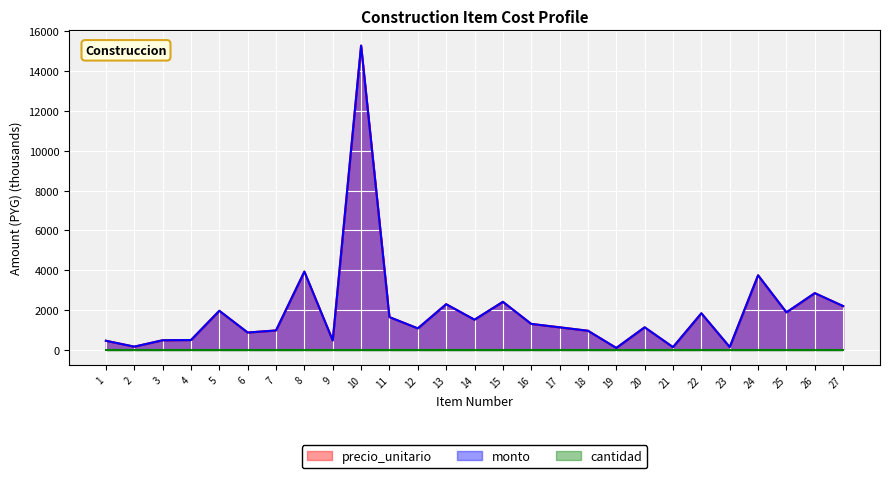

At how many categories does at least one series exceed 14644?

1